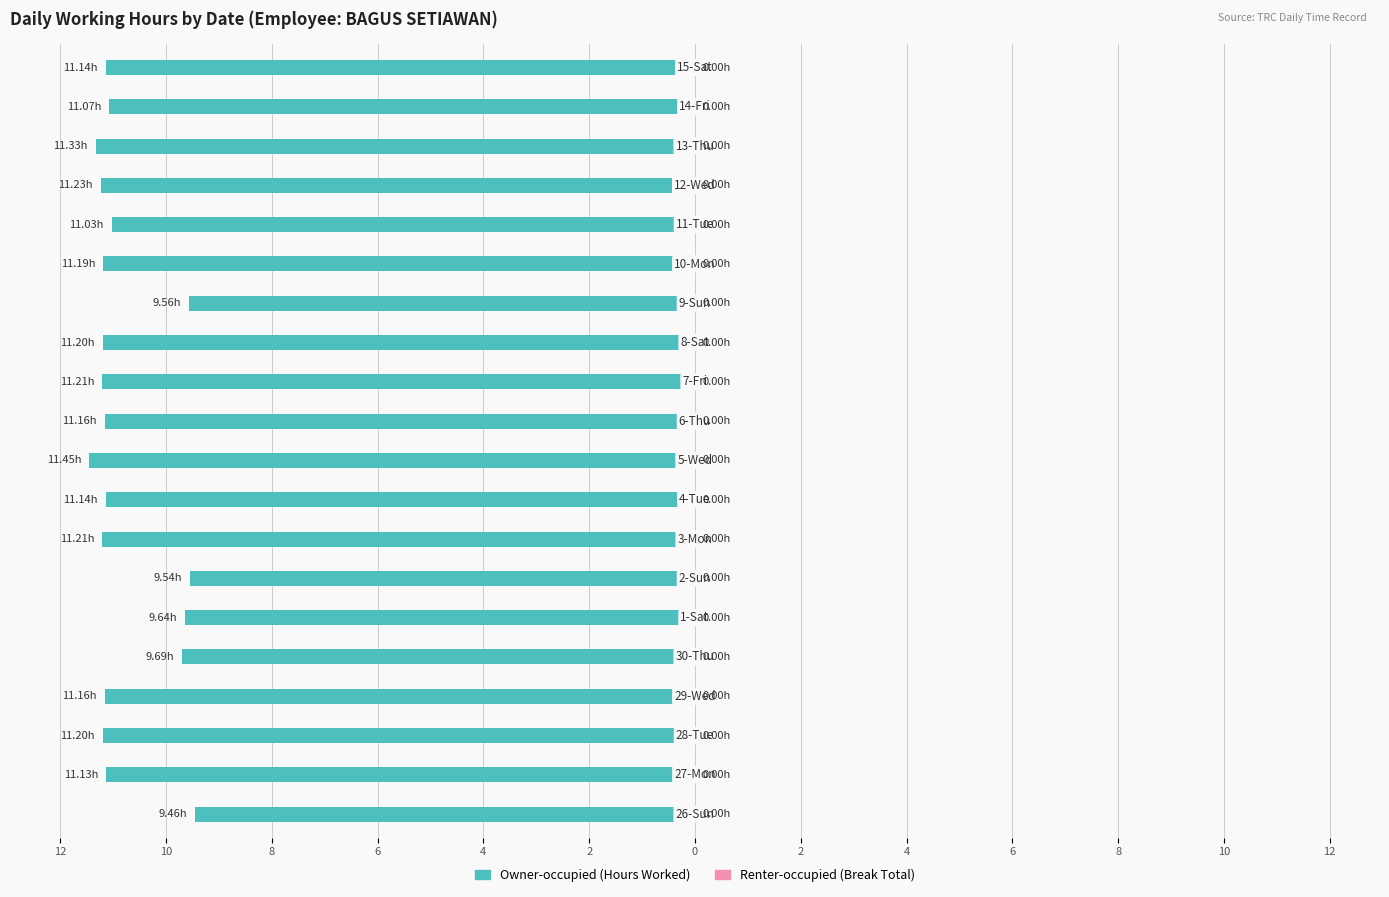

Are the bars horizontal?

Yes